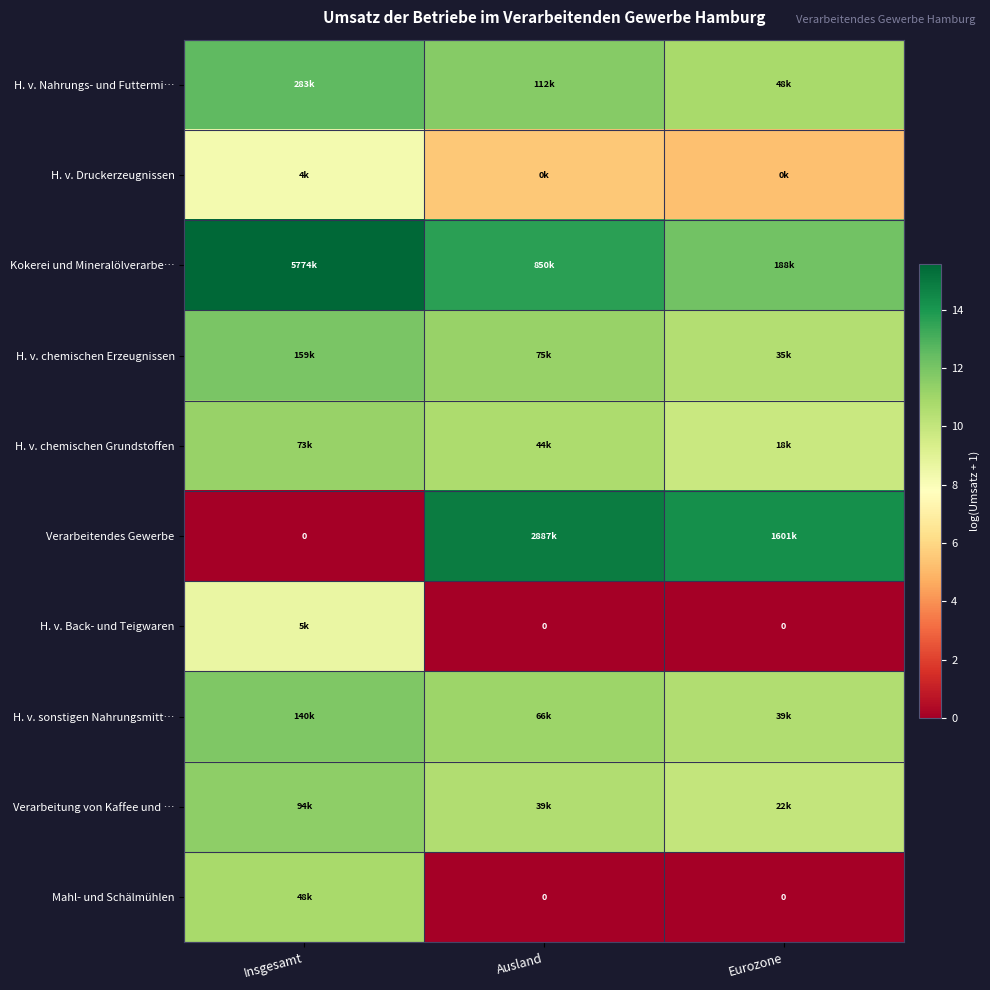

At which category is the sum across all series the highest?

Insgesamt